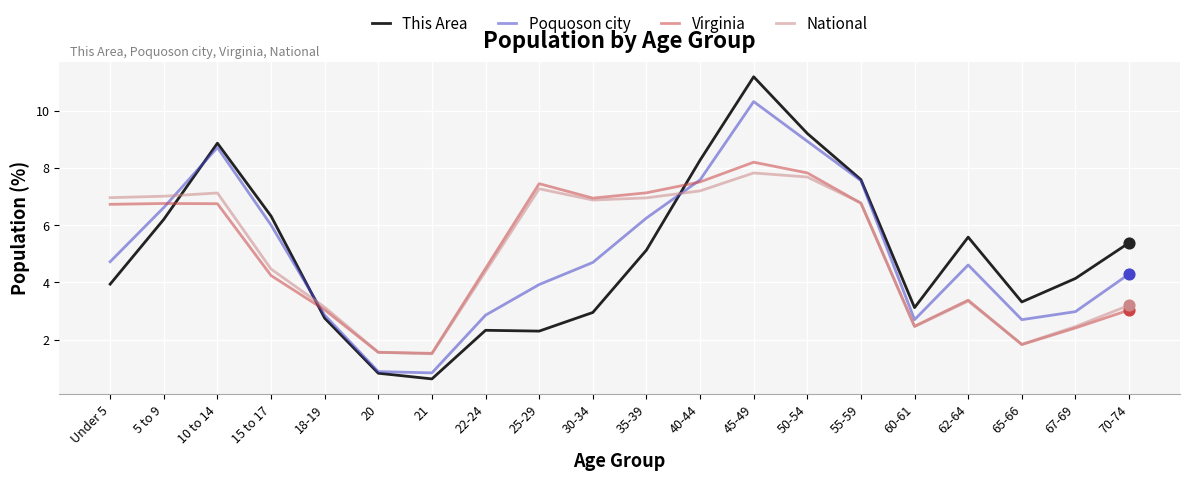

Is the value of Virginia at 10 to 14 greater than the value of Poquoson city at 25-29?

Yes